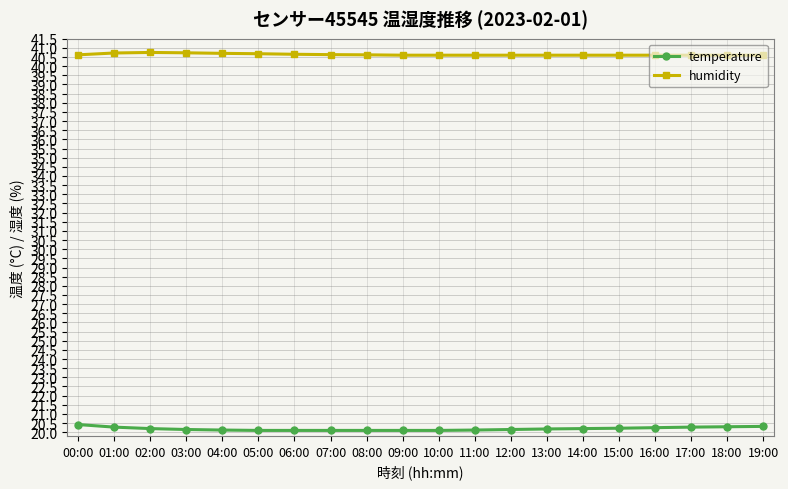

True or false: humidity and temperature intersect in this chart.

False